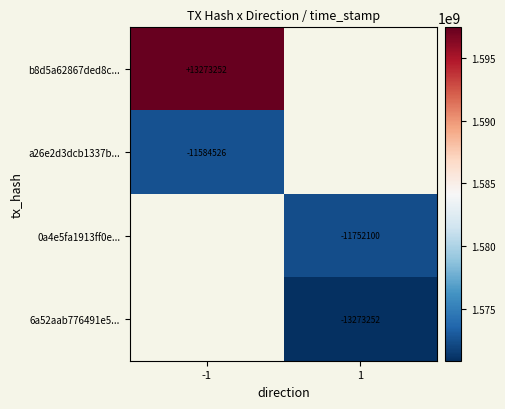

True or false: b8d5a62867ded8c... has a value of 13273252 at -1.

True